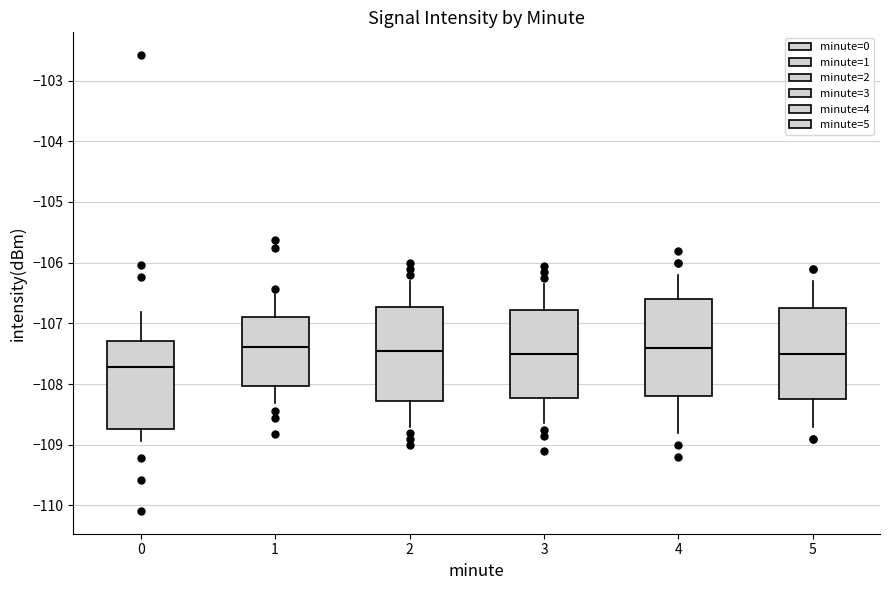

Where does the lower whisker of the box at x = 1 end on the y-axis? The values are not printed on the chart, so give them approximately, as read against the axis.

-108.3